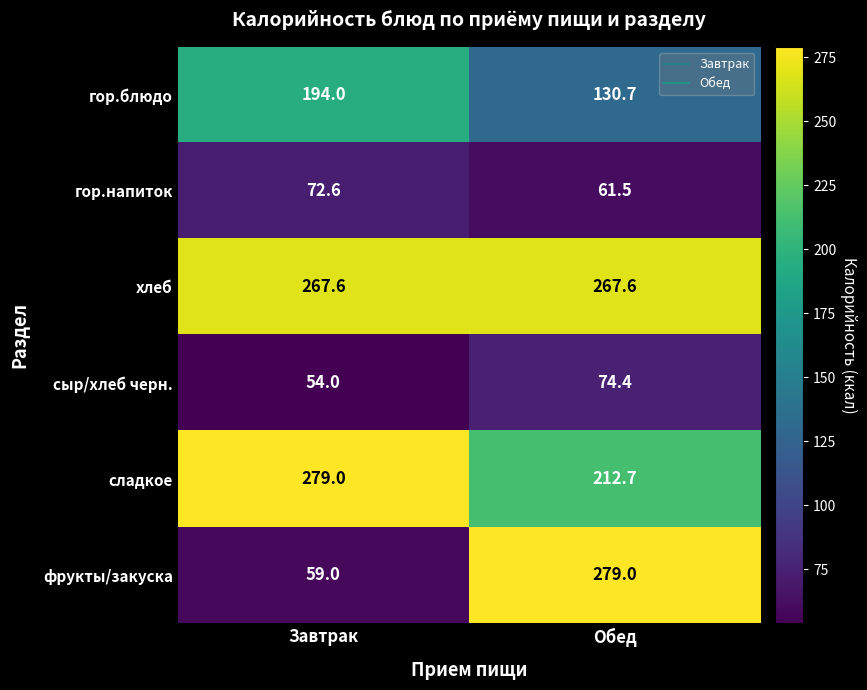

What is the difference between the сладкое values at Завтрак and Обед?

66.3